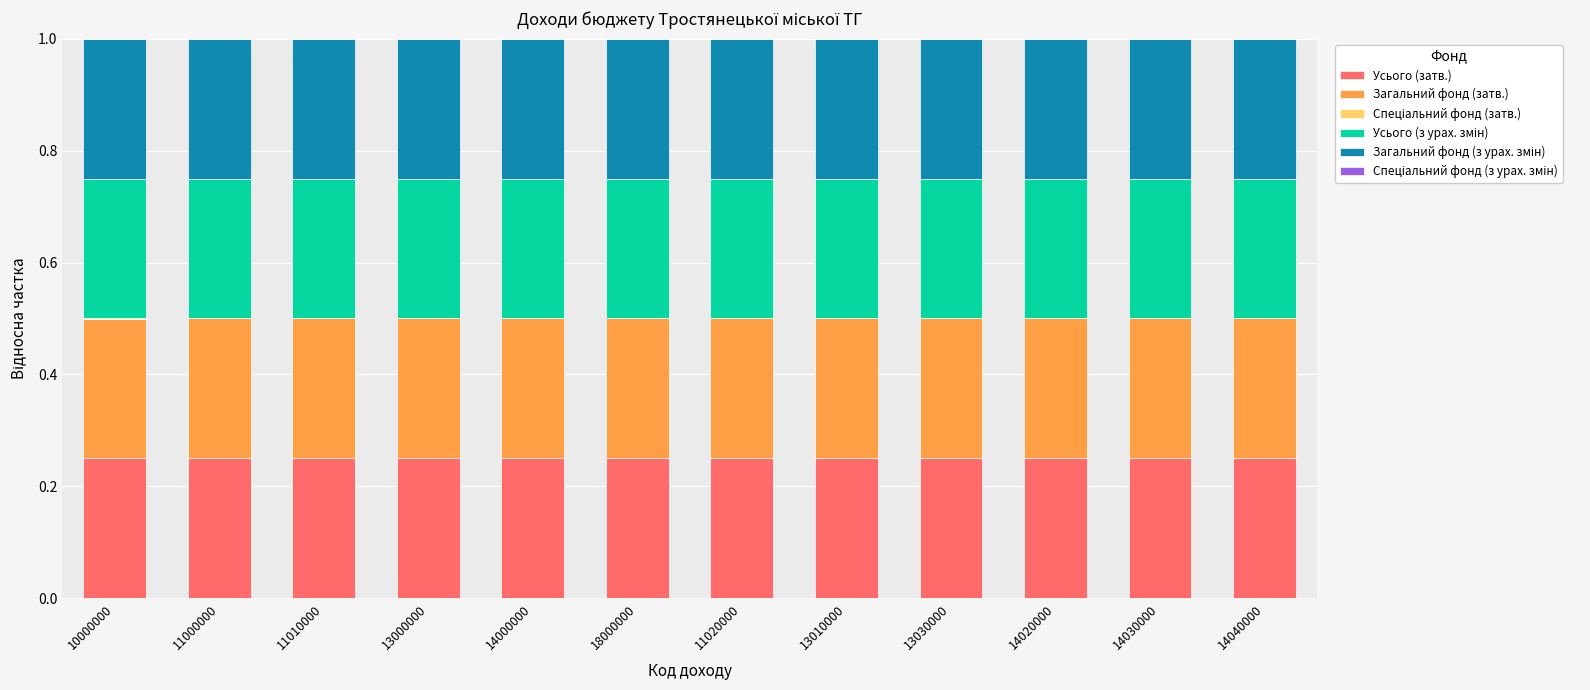

Are the bars horizontal?

No